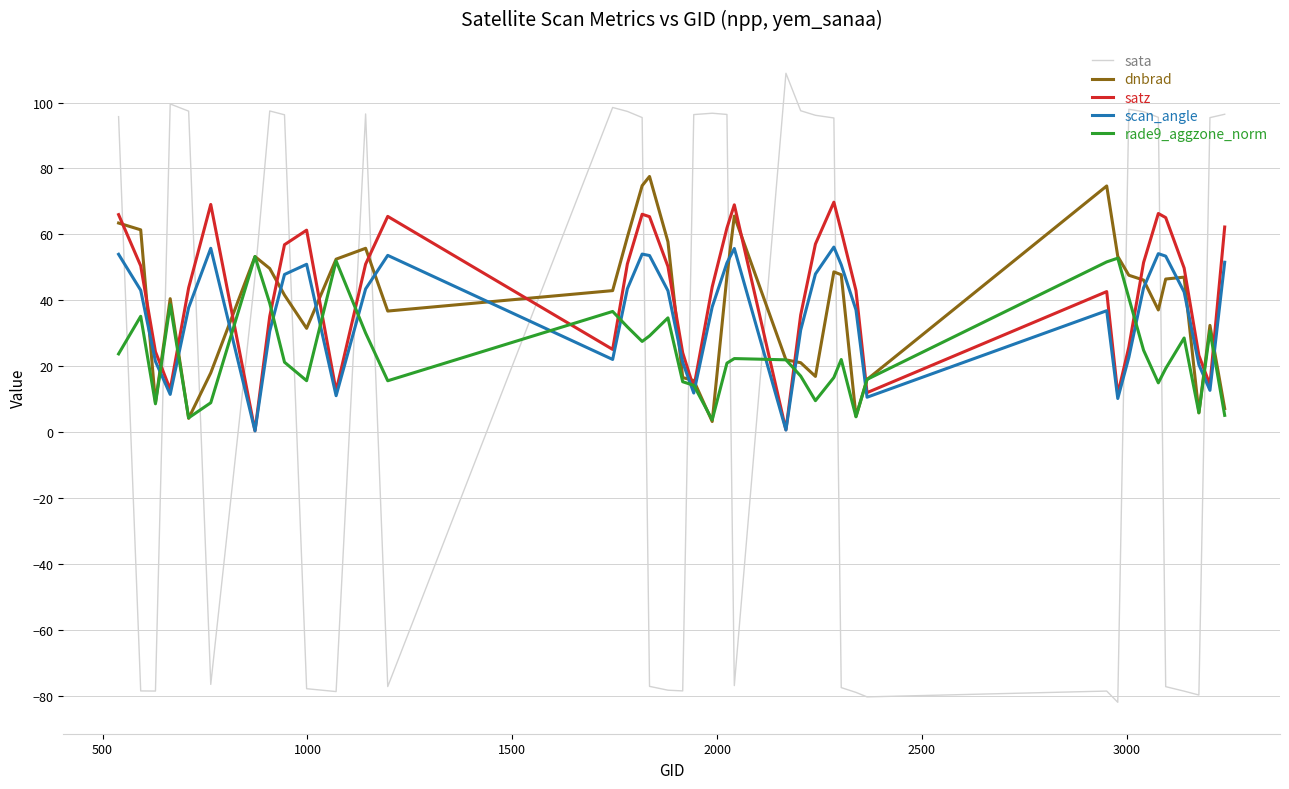

What is the greatest value displayed?

108.9